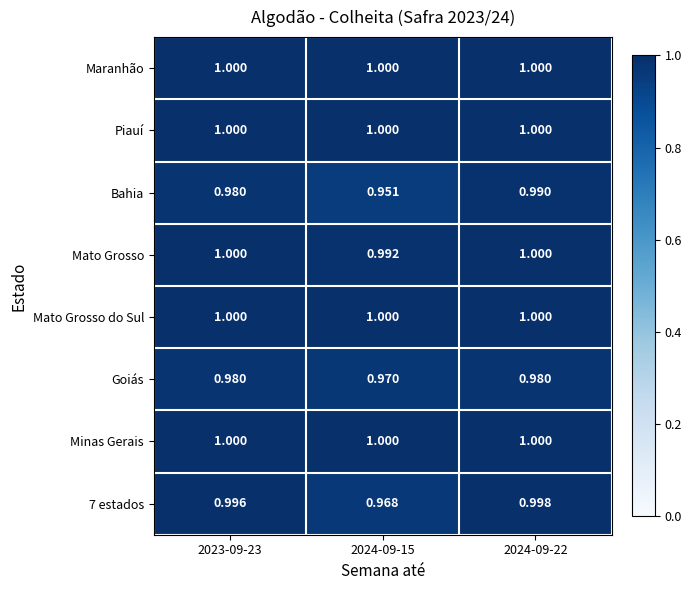

Which series has the widest spread of values?

Bahia